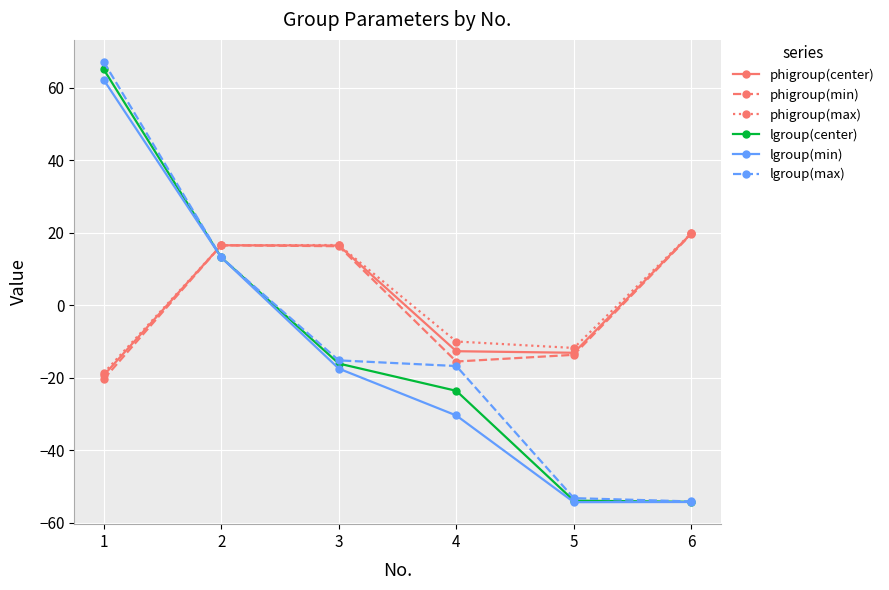

What is the greatest value displayed?

67.1